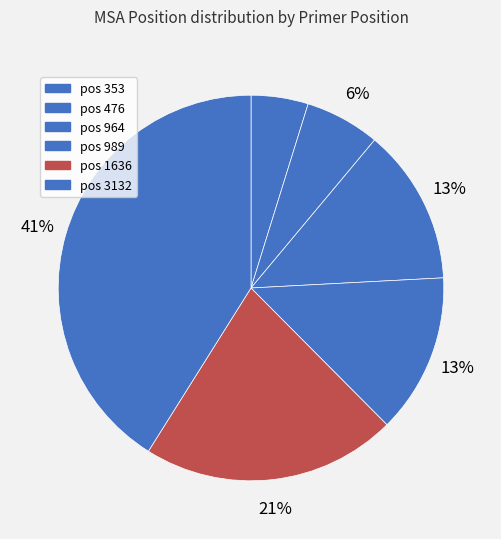

Is there any slice that represents more than half of the pie?

No